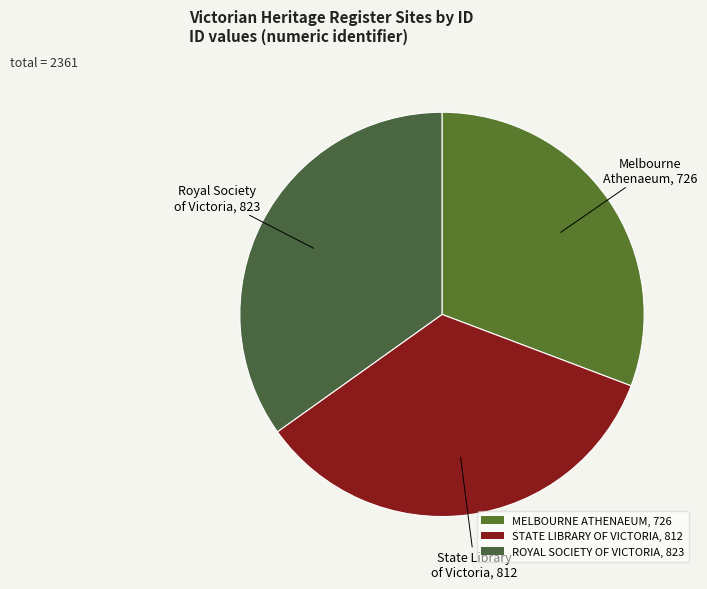

What is the largest slice in the pie chart?

ROYAL SOCIETY OF VICTORIA